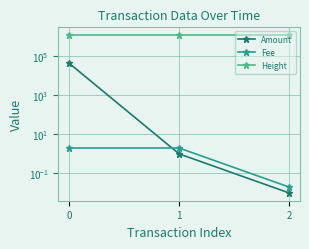

Which series has the largest range (max minus min)?

Amount